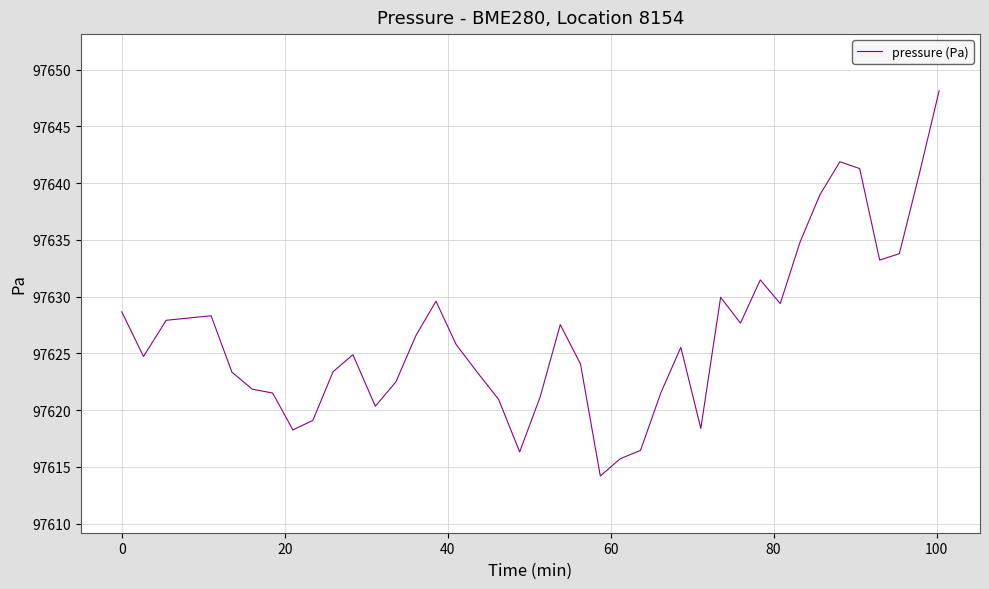

What is the difference between the maximum and minimum values?

33.9